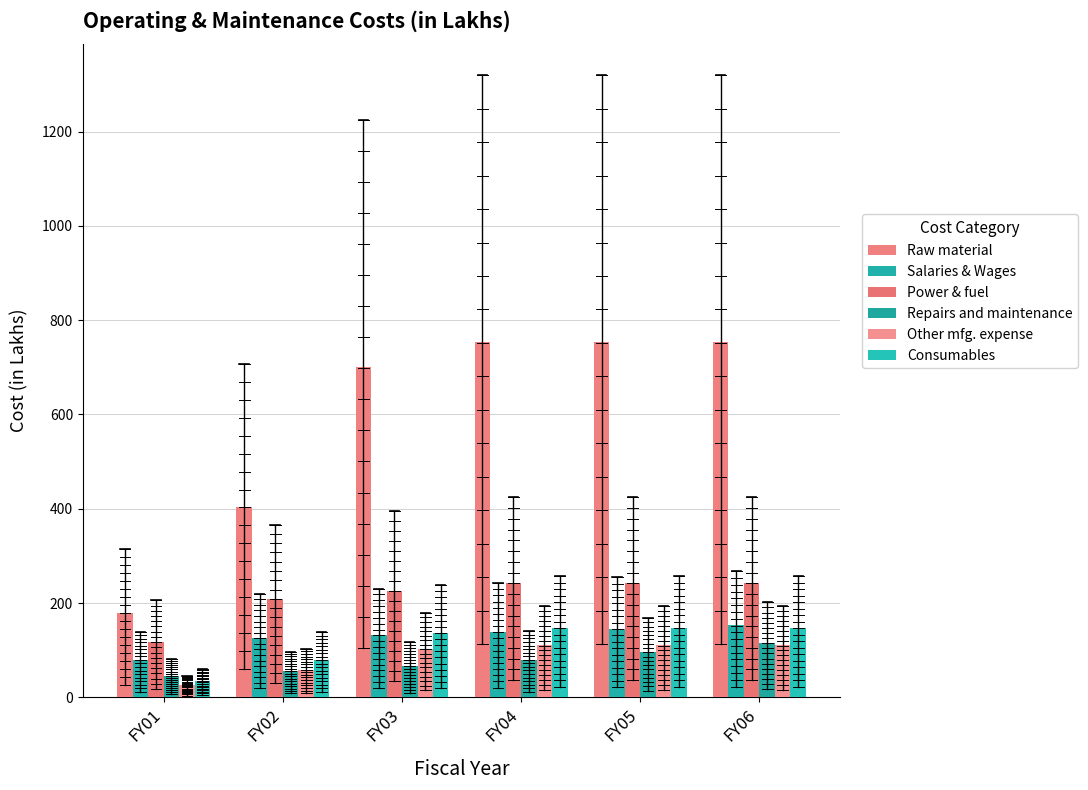

Reading right to left, what are all the values shown in this chart?

Raw material: FY06=754.0	FY05=754.0	FY04=754.0	FY03=700.1	FY02=403.9	FY01=179.5
Salaries & Wages: FY06=152.7	FY05=145.4	FY04=138.5	FY03=131.9	FY02=125.6	FY01=79.8
Power & fuel: FY06=242.5	FY05=242.5	FY04=242.5	FY03=226.0	FY02=209.5	FY01=117.6
Repairs and maintenance: FY06=115.1	FY05=95.9	FY04=80.0	FY03=66.6	FY02=55.5	FY01=46.3
Other mfg. expense: FY06=110.2	FY05=110.2	FY04=110.2	FY03=102.4	FY02=59.0	FY01=26.2
Consumables: FY06=147.0	FY05=147.0	FY04=147.0	FY03=136.5	FY02=78.7	FY01=35.0